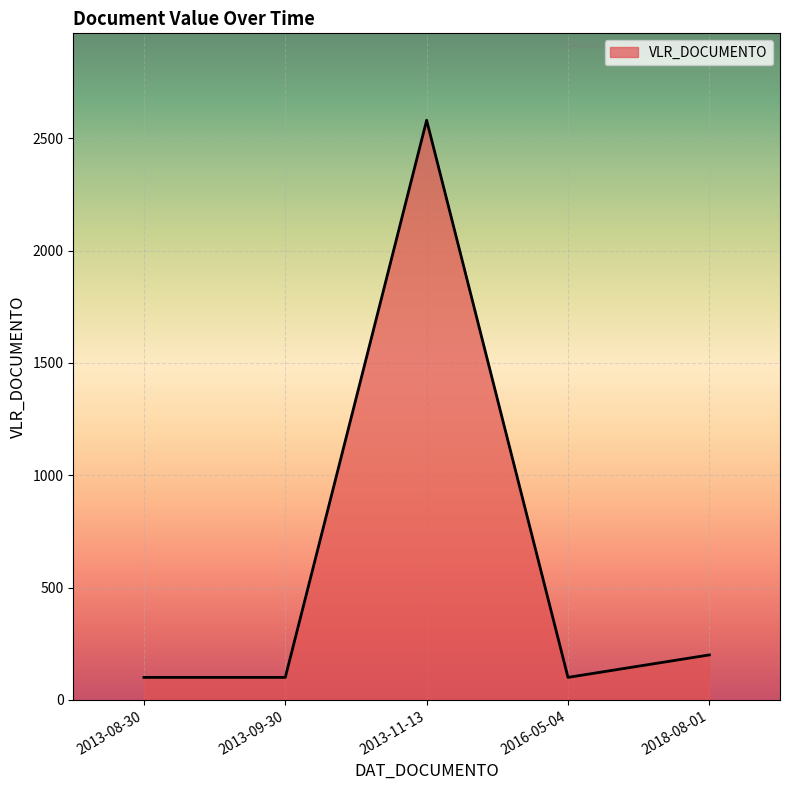

What position from the right is 2013-08-30?

5